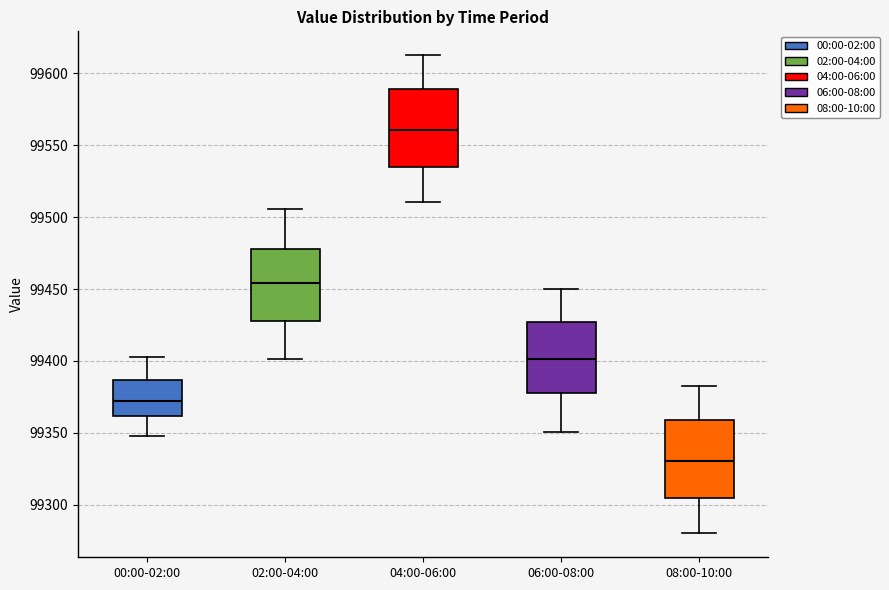

Reading left to right, read every box against the y-axis: the position of its median line, the range the box covers, and the ends of its whiskers. The values are not printed on the chart, so give them approximately, as read against the axis.

00:00-02:00: median 99370, box 99360 to 99385, whiskers 99350 to 99400
02:00-04:00: median 99455, box 99430 to 99480, whiskers 99400 to 99505
04:00-06:00: median 99560, box 99535 to 99590, whiskers 99510 to 99610
06:00-08:00: median 99400, box 99380 to 99425, whiskers 99350 to 99450
08:00-10:00: median 99330, box 99305 to 99360, whiskers 99280 to 99385